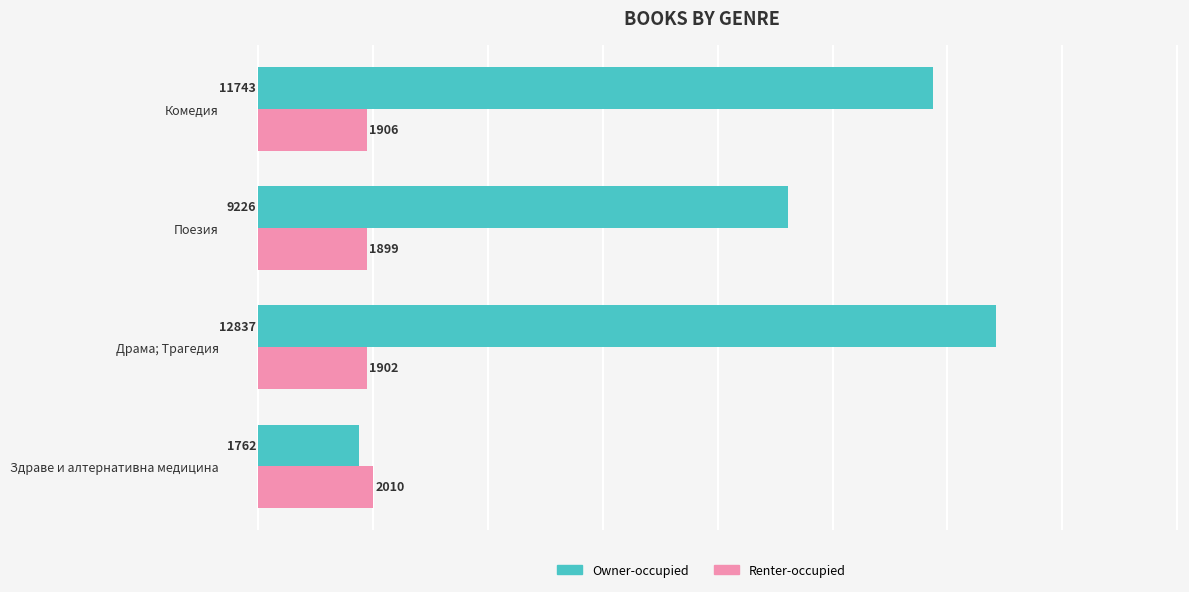

Which series has the widest spread of values?

Owner-occupied